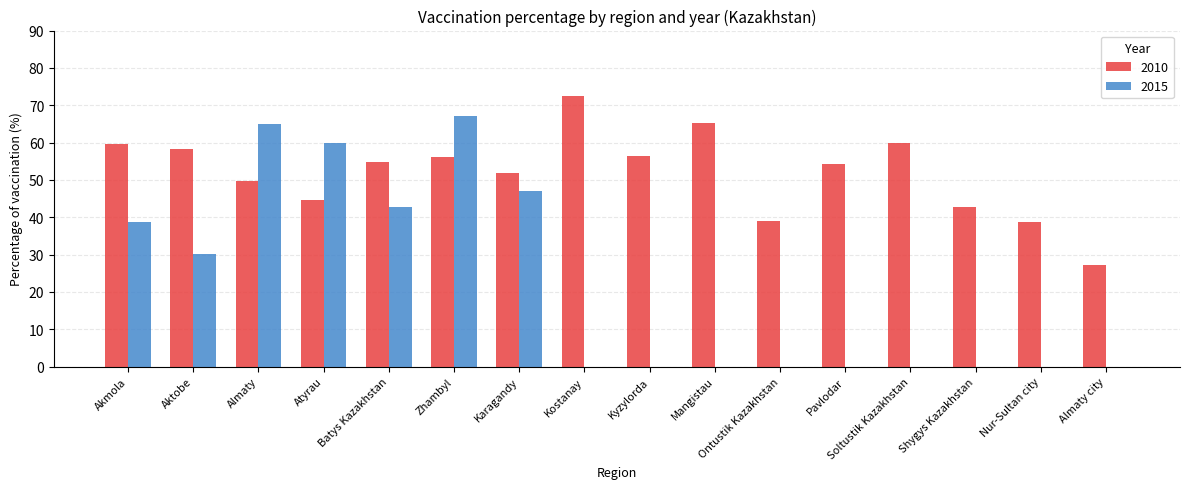

How many distinct data groups are displayed?

2